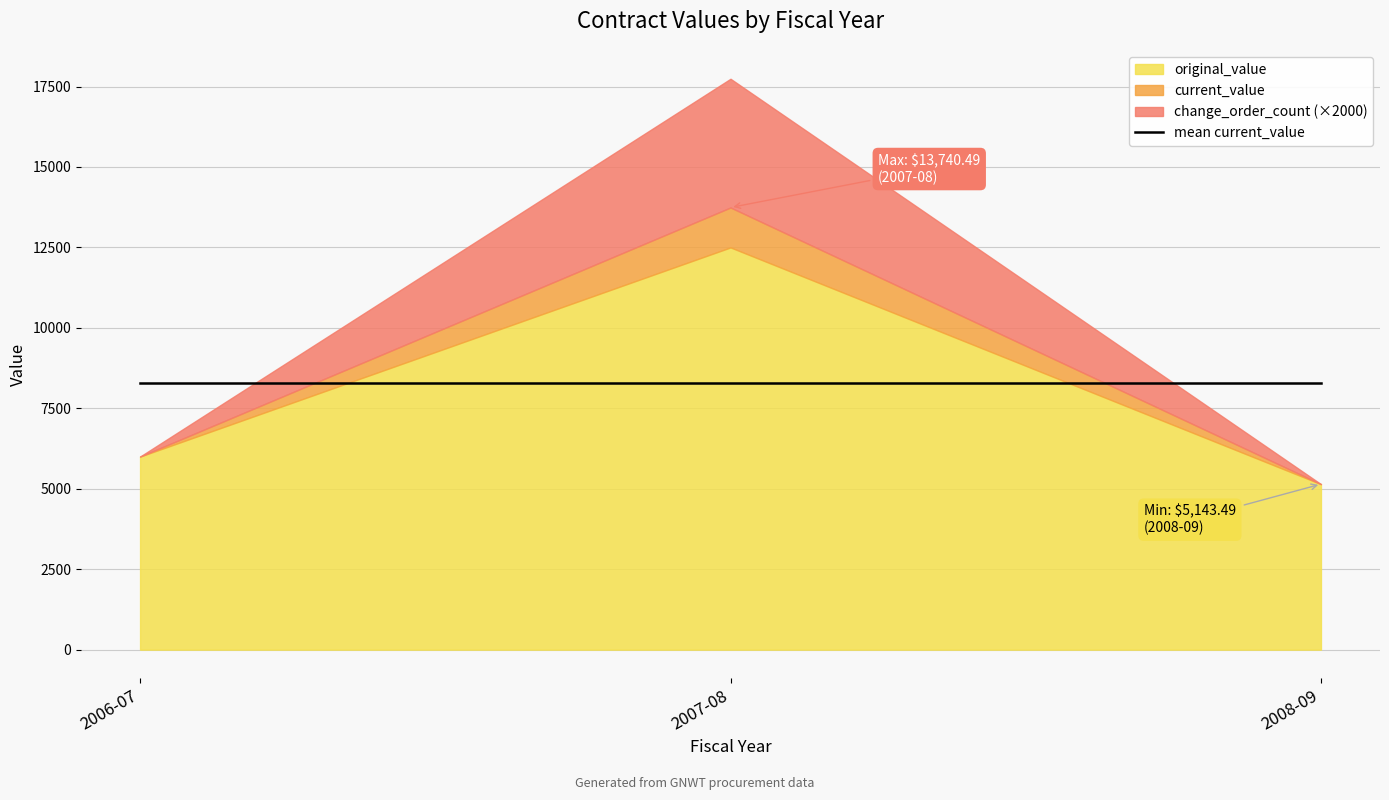

Which series has the widest spread of values?

current_value